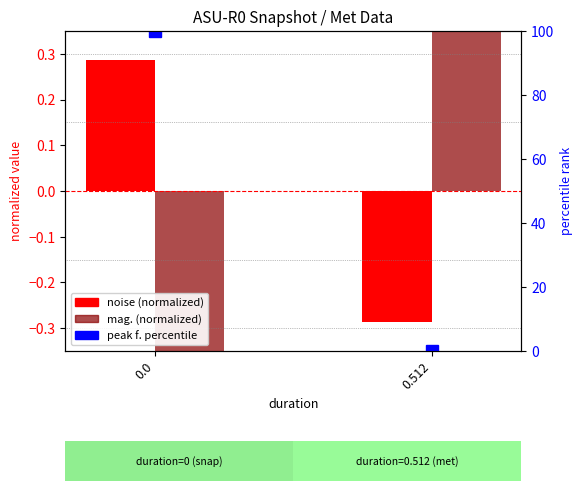

What is the value of the mag. (normalized) bar at the 2nd from the left?

1.2